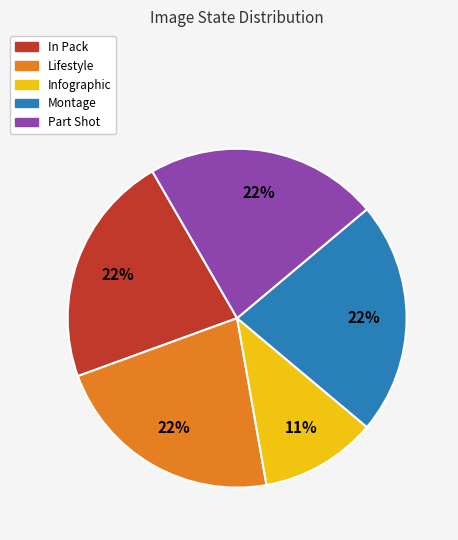

To the nearest percent, what percentage of the pie is Lifestyle?

22%